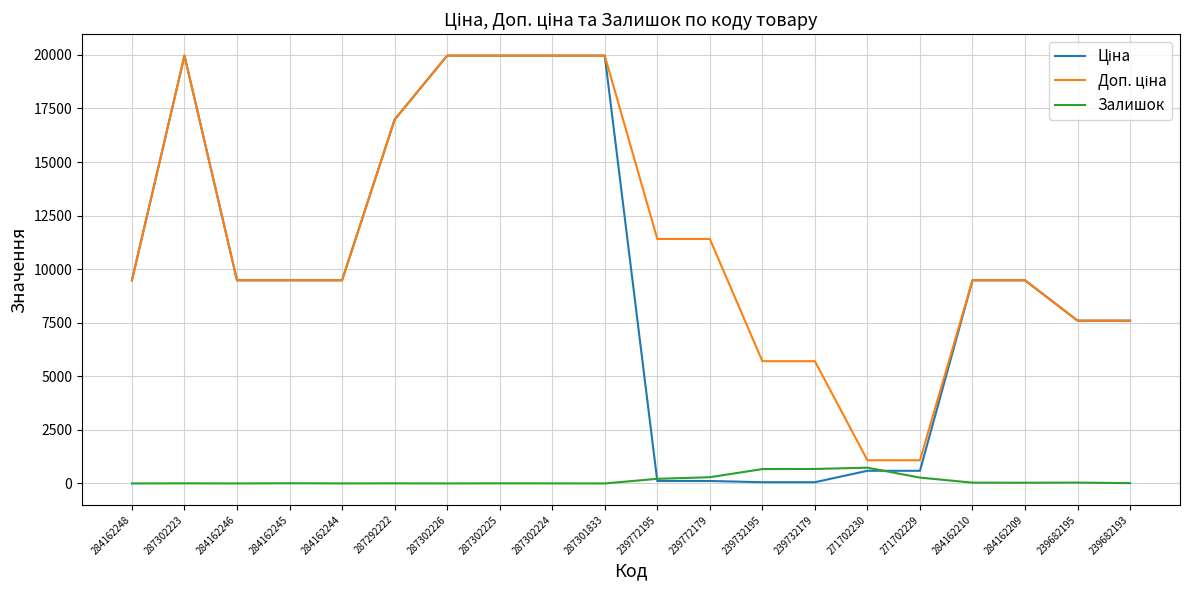

What is the greatest value displayed?

19964.2